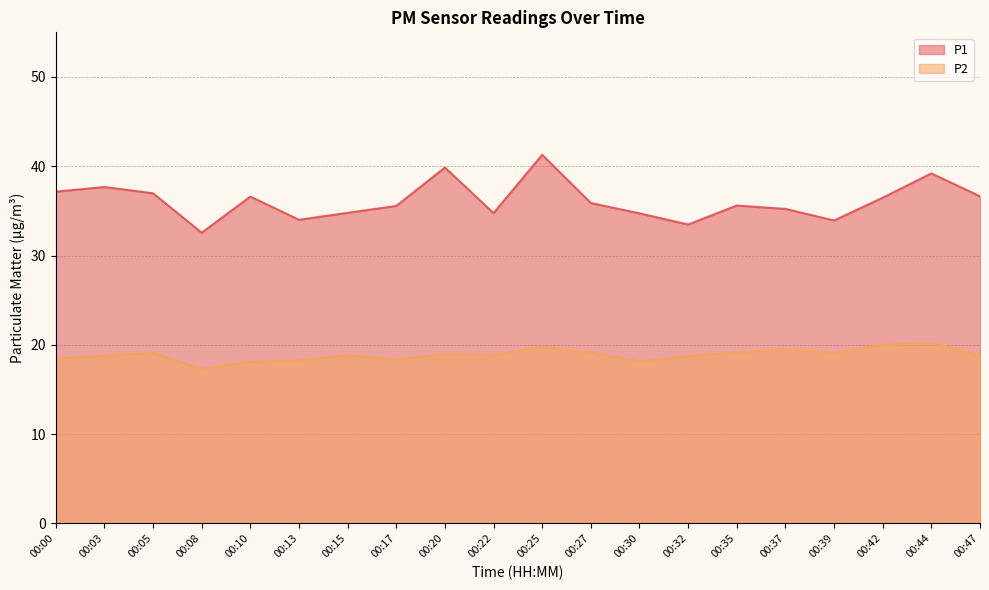

The P1 series shows 39.2 at 00:44. True or false?

True